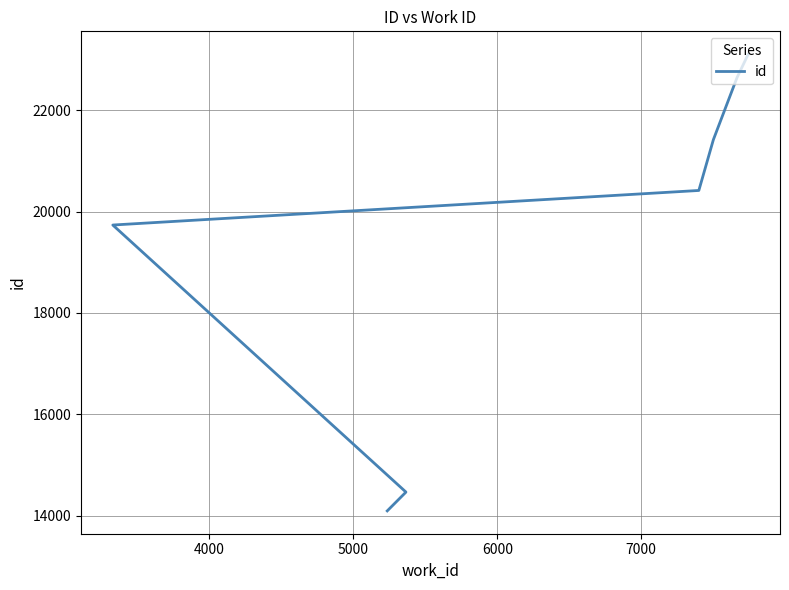

What is the sum of all values?

135873